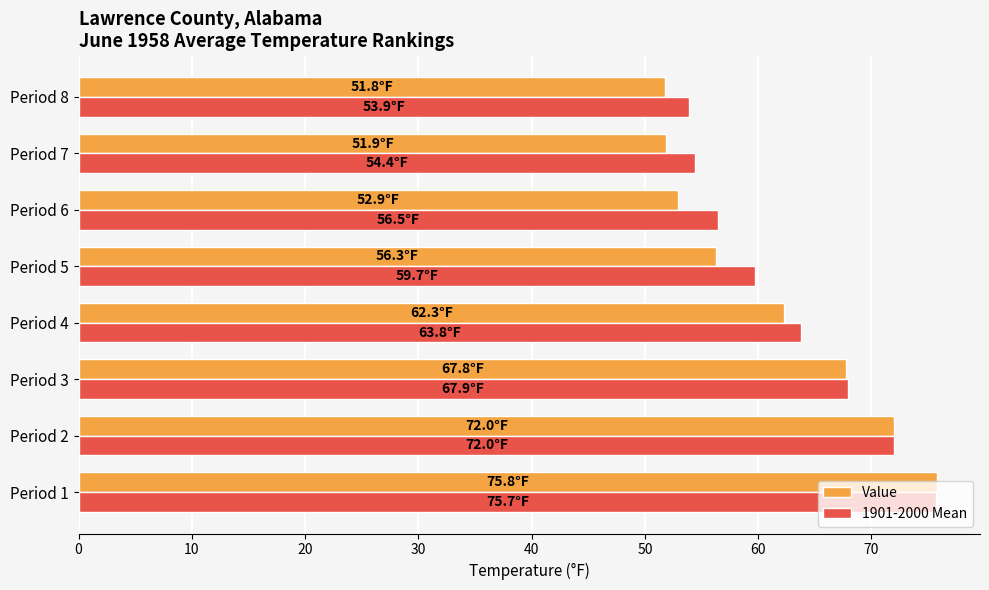

The value of Value at Period 2 is 20.5. True or false?

False